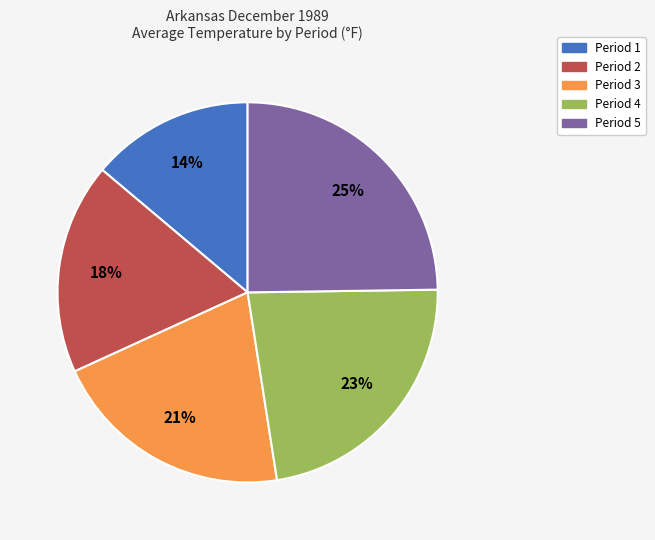

What is the largest slice in the pie chart?

Period 5